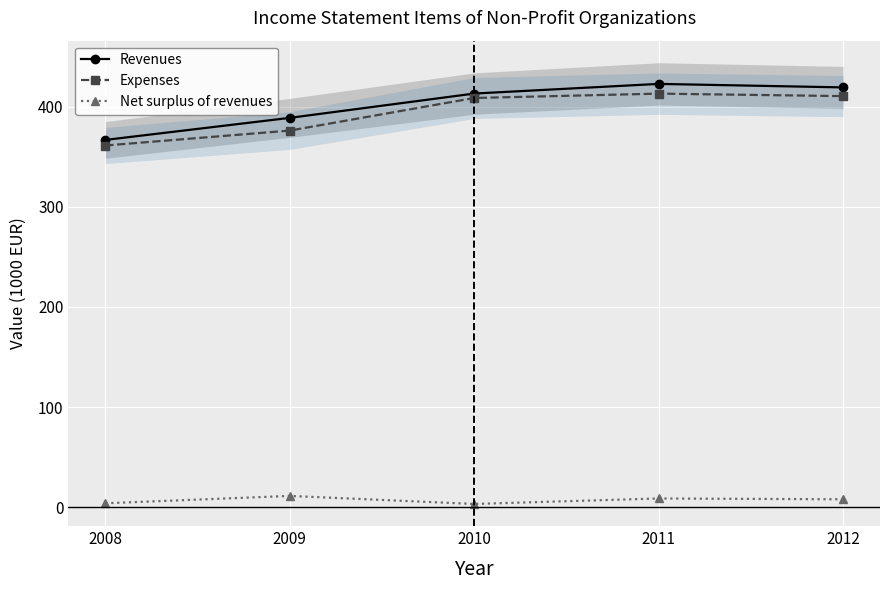

Reading right to left, extract all data points from this chart.

Revenues: 2012=419.1	2011=422.6	2010=413.0	2009=388.7	2008=366.7
Expenses: 2012=410.4	2011=412.9	2010=408.6	2009=376.0	2008=361.1
Net surplus of revenues: 2012=7.9	2011=8.7	2010=3.3	2009=11.3	2008=4.0